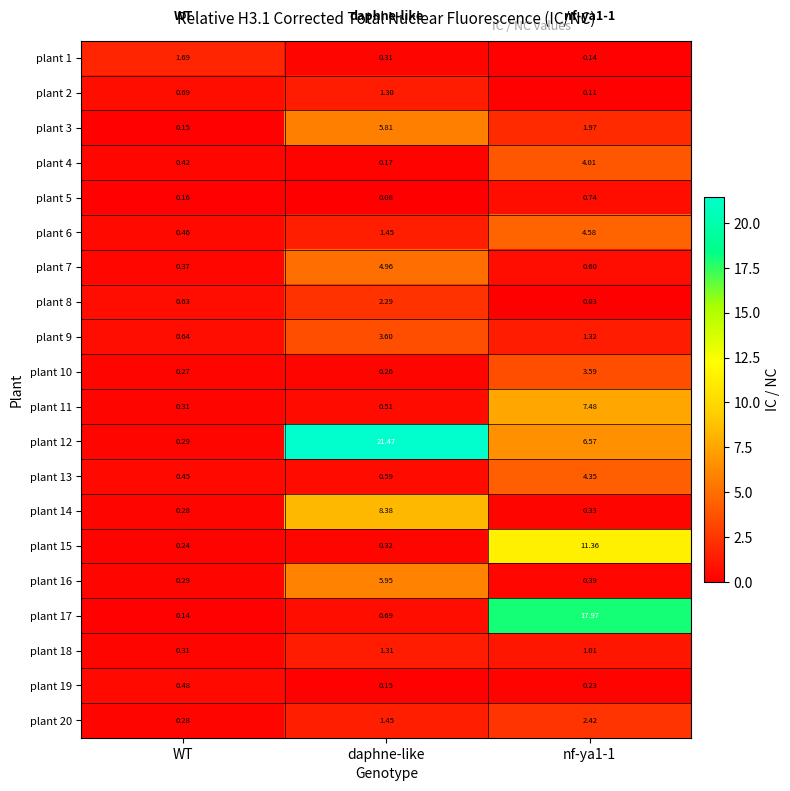

Is the value of plant 19 at nf-ya1-1 greater than the value of plant 18 at WT?

No